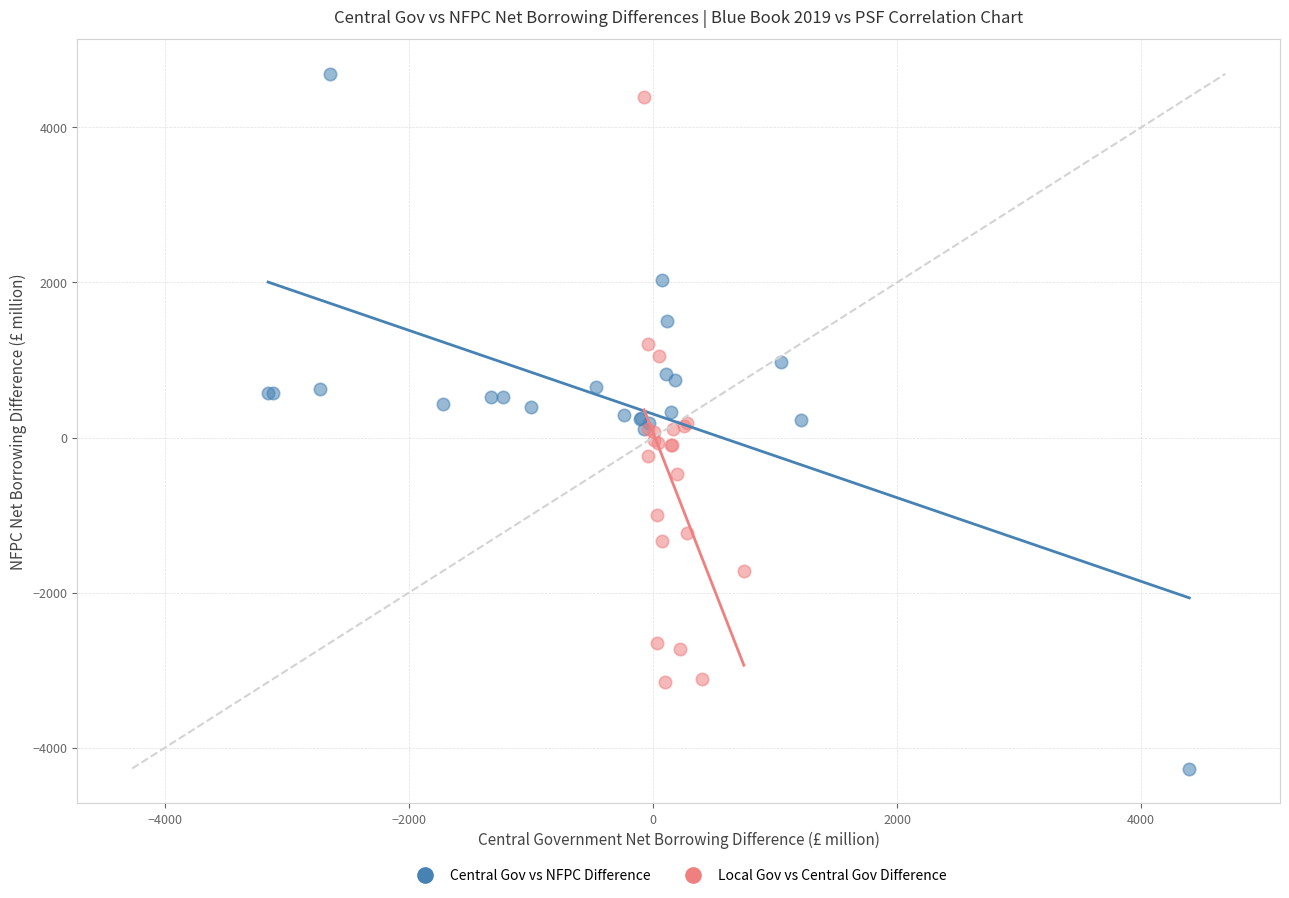

Which series reaches the minimum Y coordinate?

Central Gov vs NFPC Difference